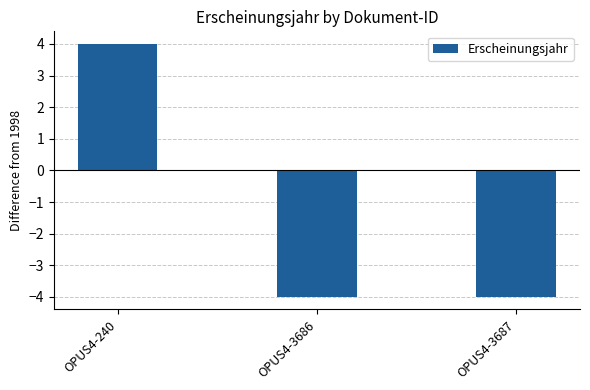

Reading left to right, transcribe all the data shown in this chart.

OPUS4-240=4	OPUS4-3686=-4	OPUS4-3687=-4